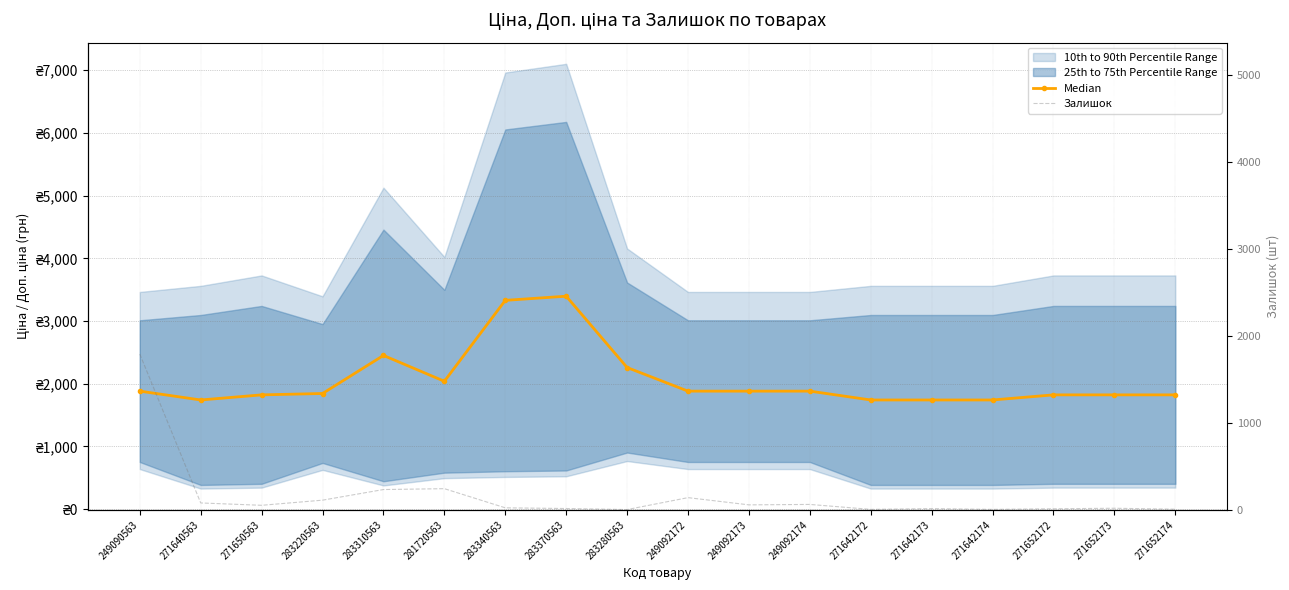

Which series changed the most between 271650563 and 283280563?

Median